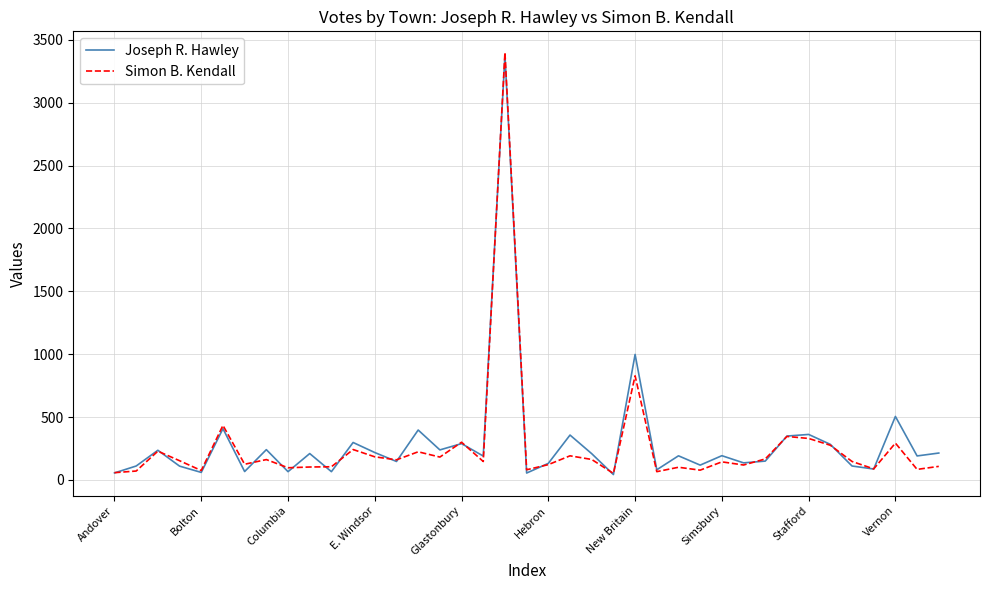

What is the greatest value displayed?

3399